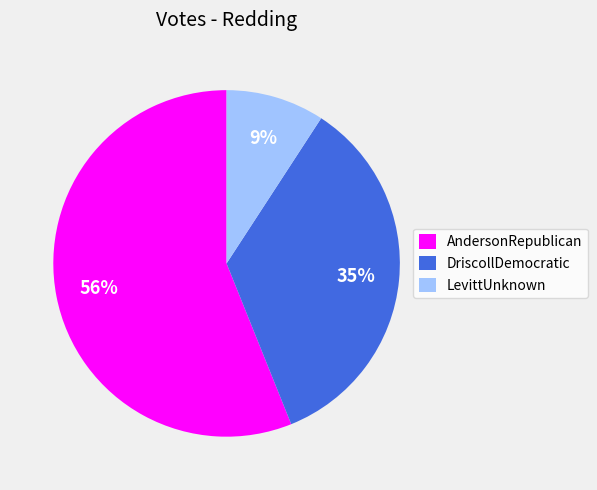

Is AndersonRepublican the majority of the pie?

Yes